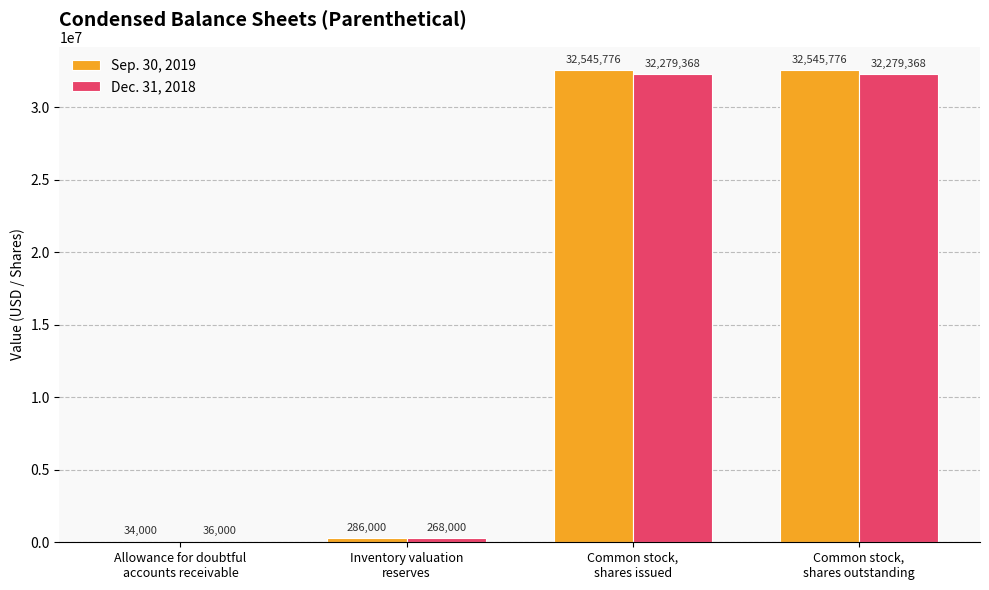

Count the number of data series in this chart.

2